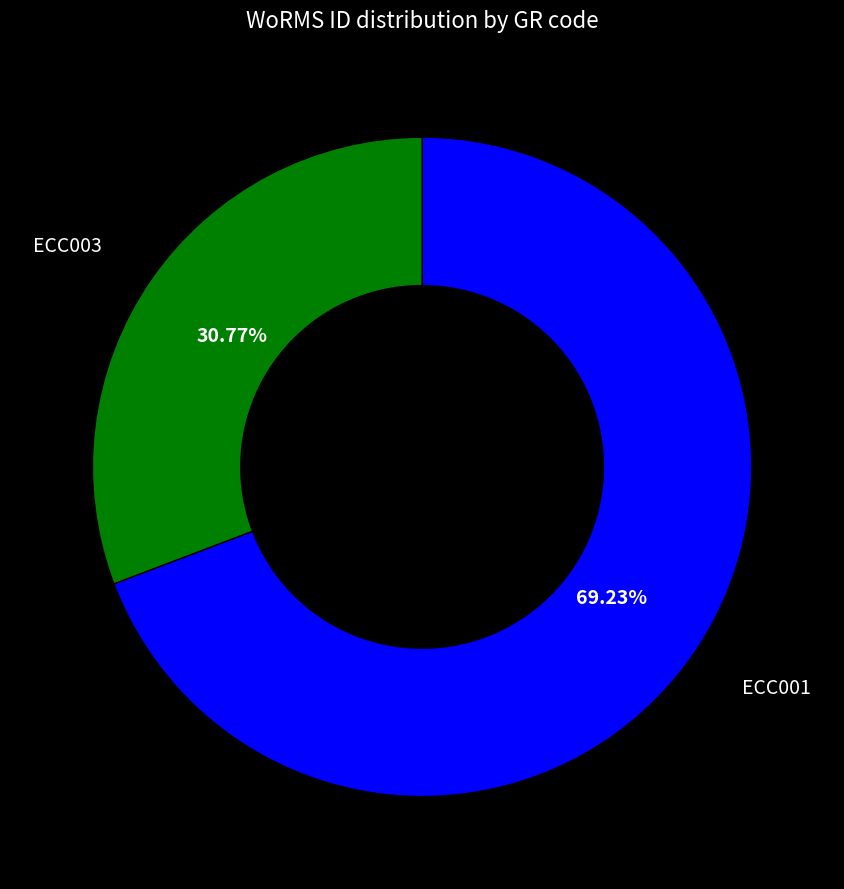

What is the ratio of the value at ECC001 to the value at ECC003?

2.2